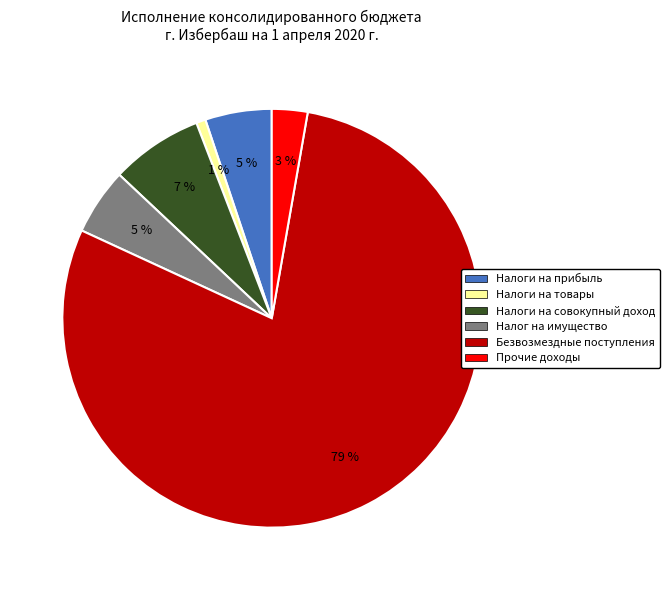

Count the number of slices in the pie.

6